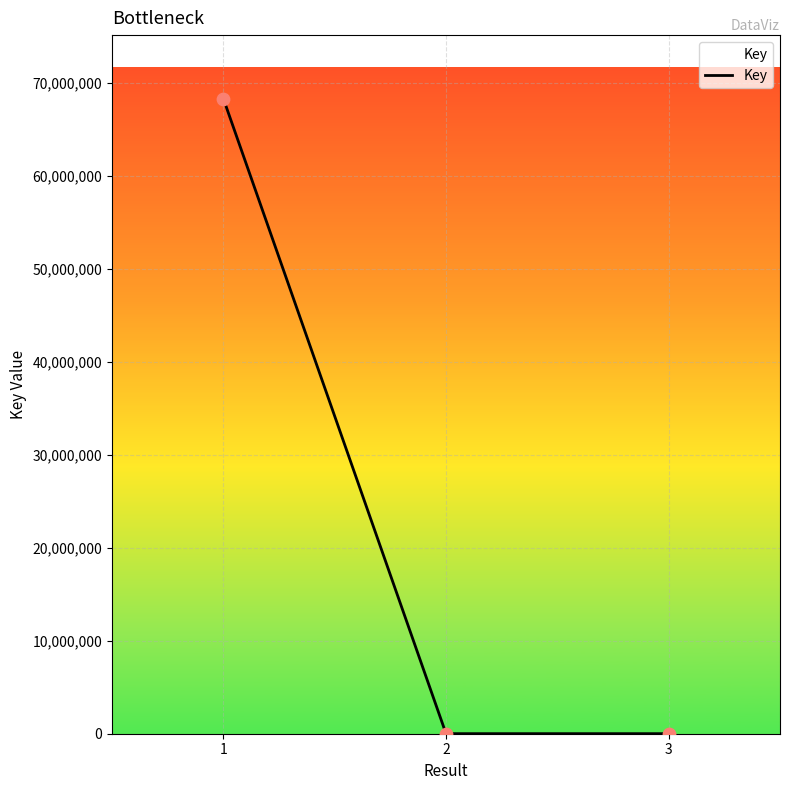

What is the change in value from 1 to 3?

-68264783